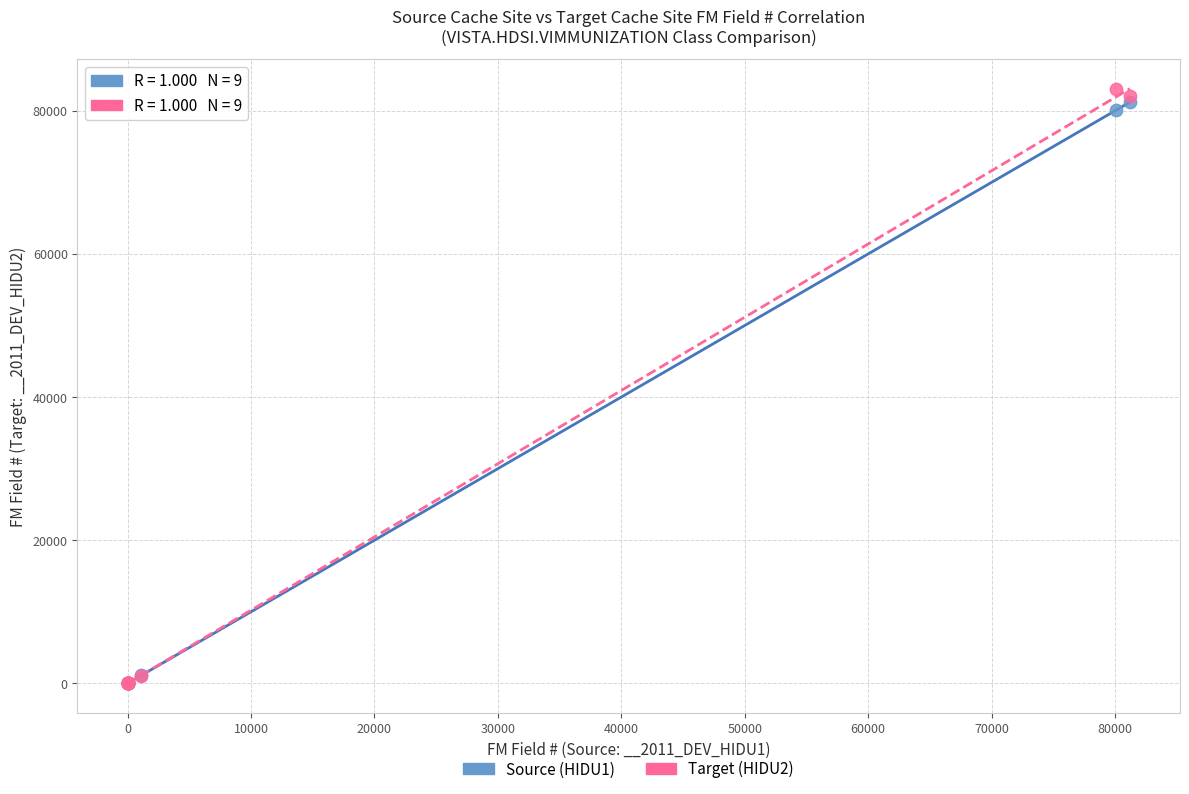

What are all the series names shown in the legend?

Source (HIDU1), Target (HIDU2)